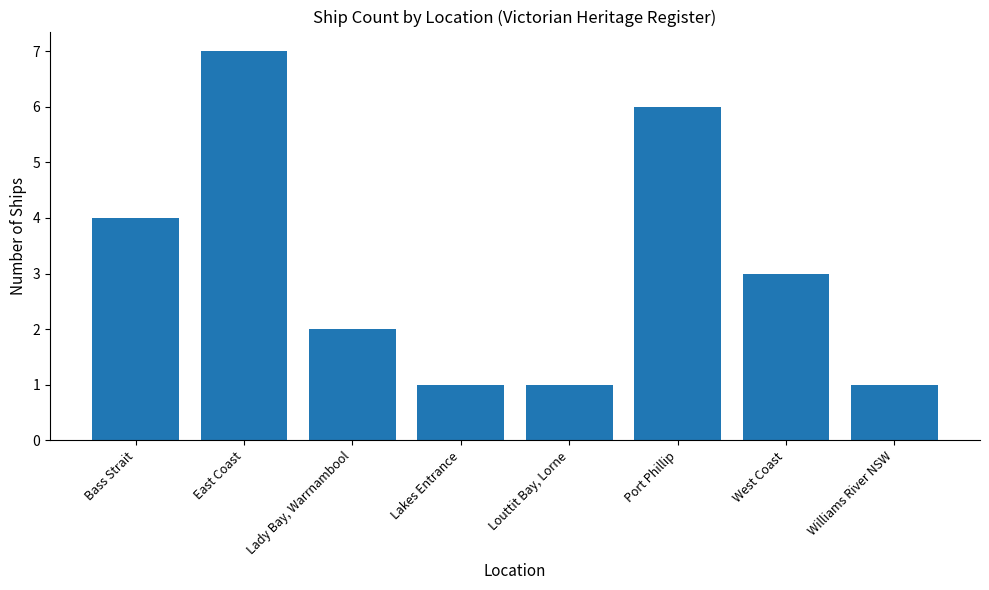

Approximately how many times larger is the value at Port Phillip compared to Lady Bay, Warrnambool?

3.0